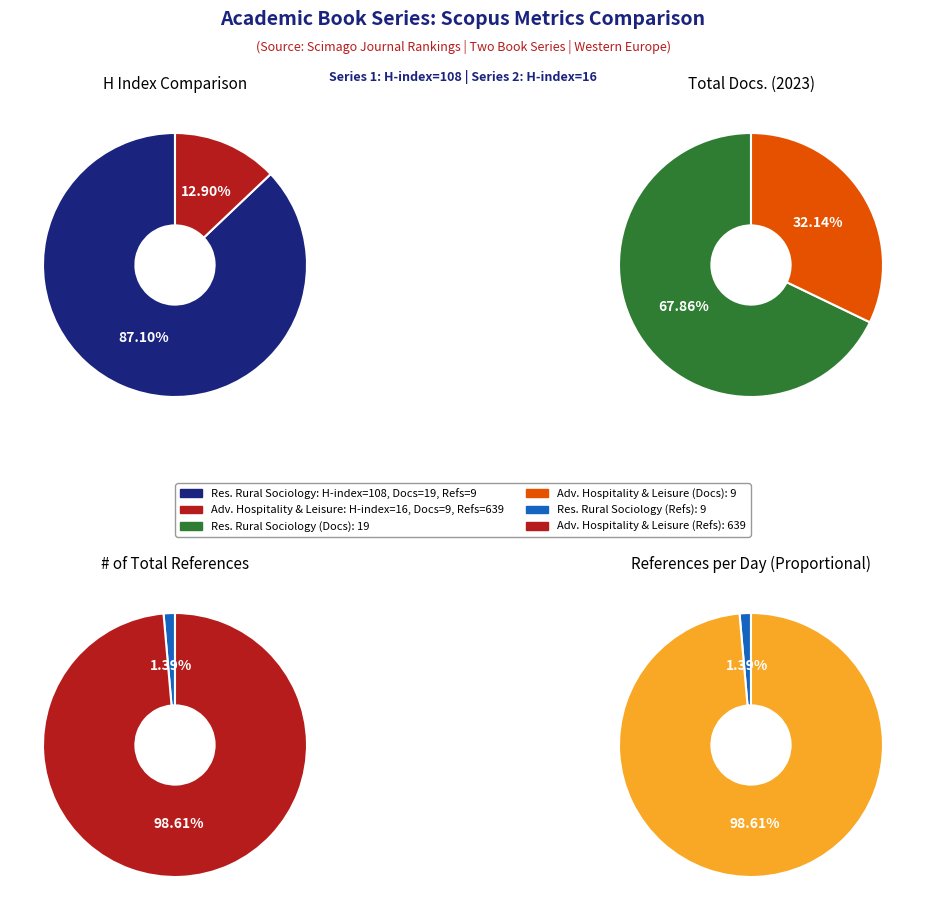

Do Advances in Hospitality and Leisure and Research in Rural Sociology and Development together represent more than half of the pie?

Yes